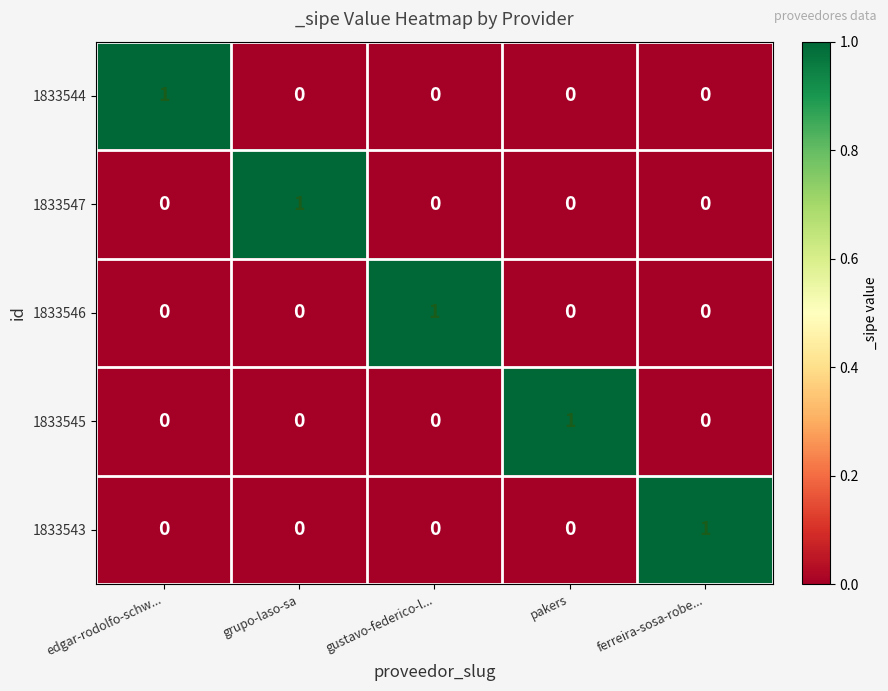

Count the 1833543 values in the range 0 to 1.

5